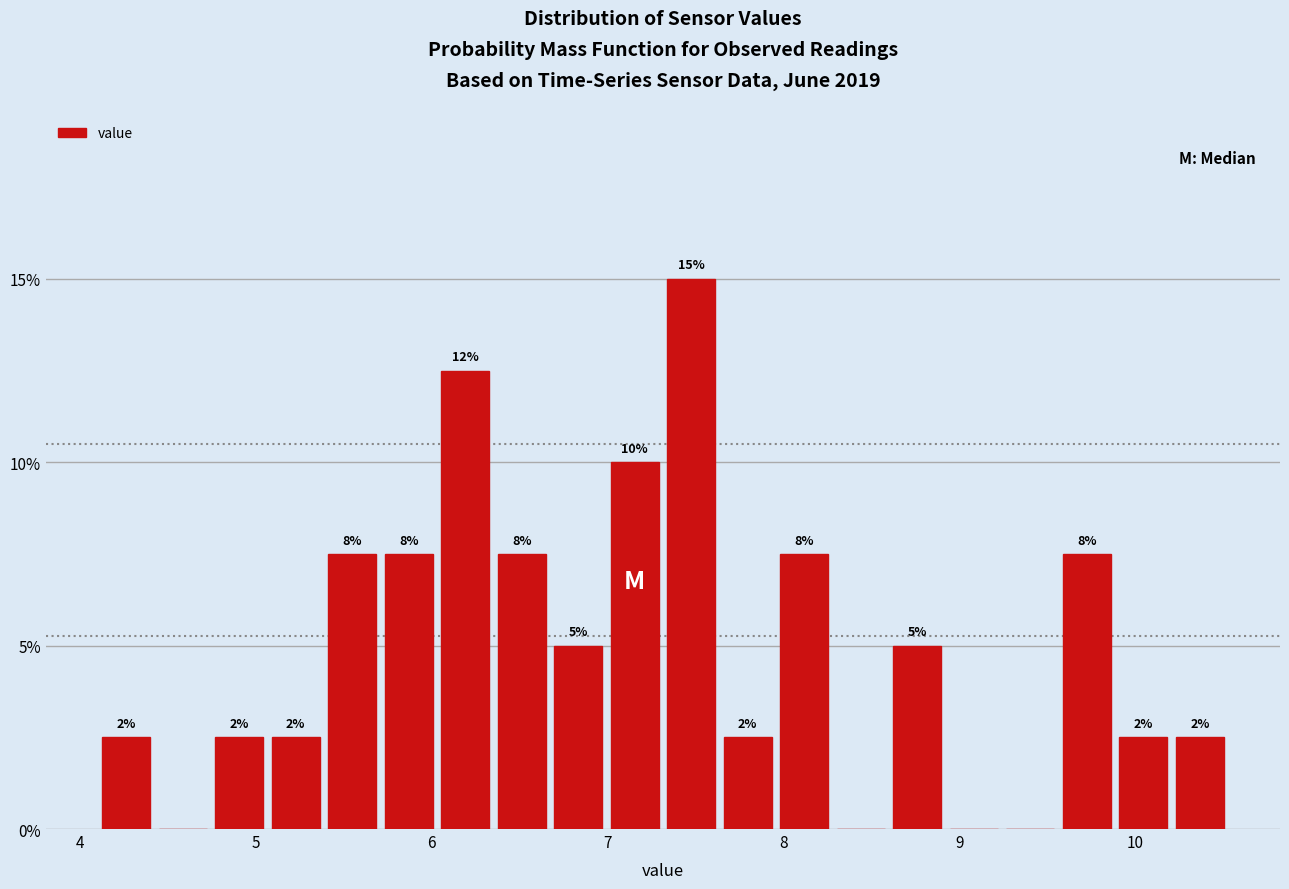

Read against the x-axis, roughly where is the centre of the tallest bar?

7.5